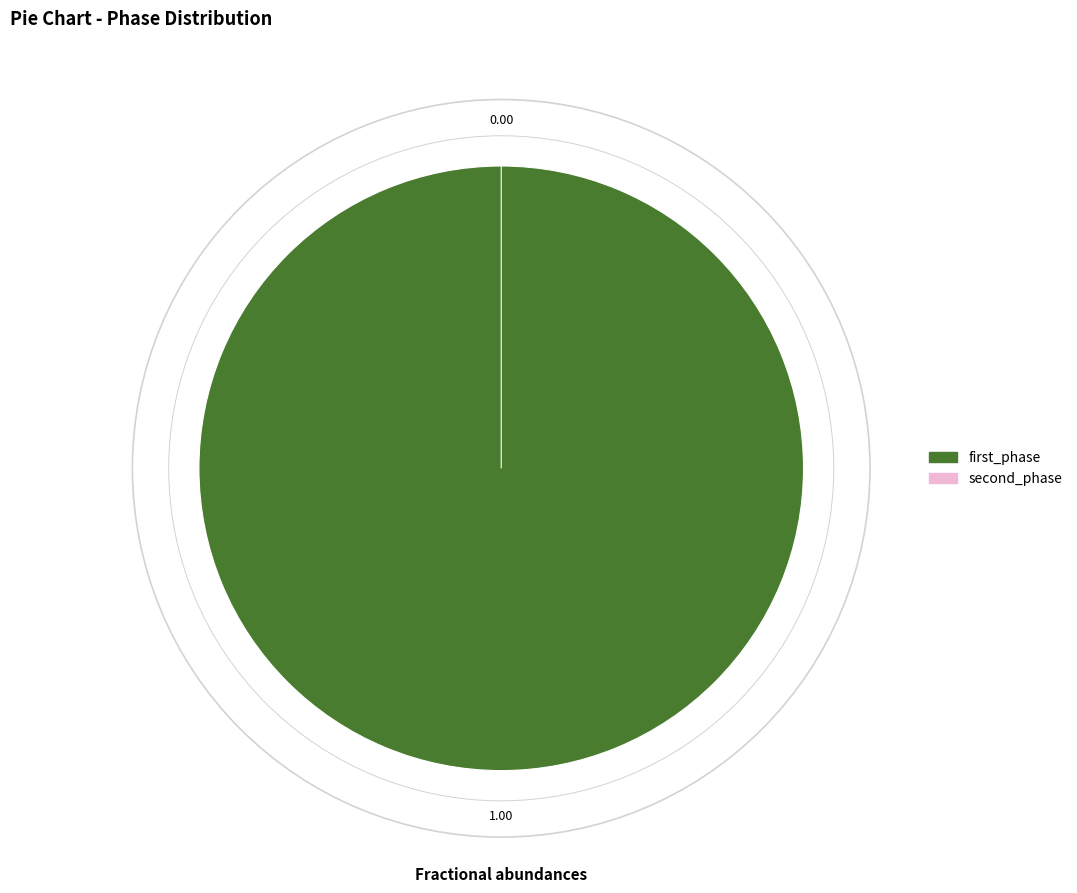

To the nearest percent, what is the average slice percentage?

50%